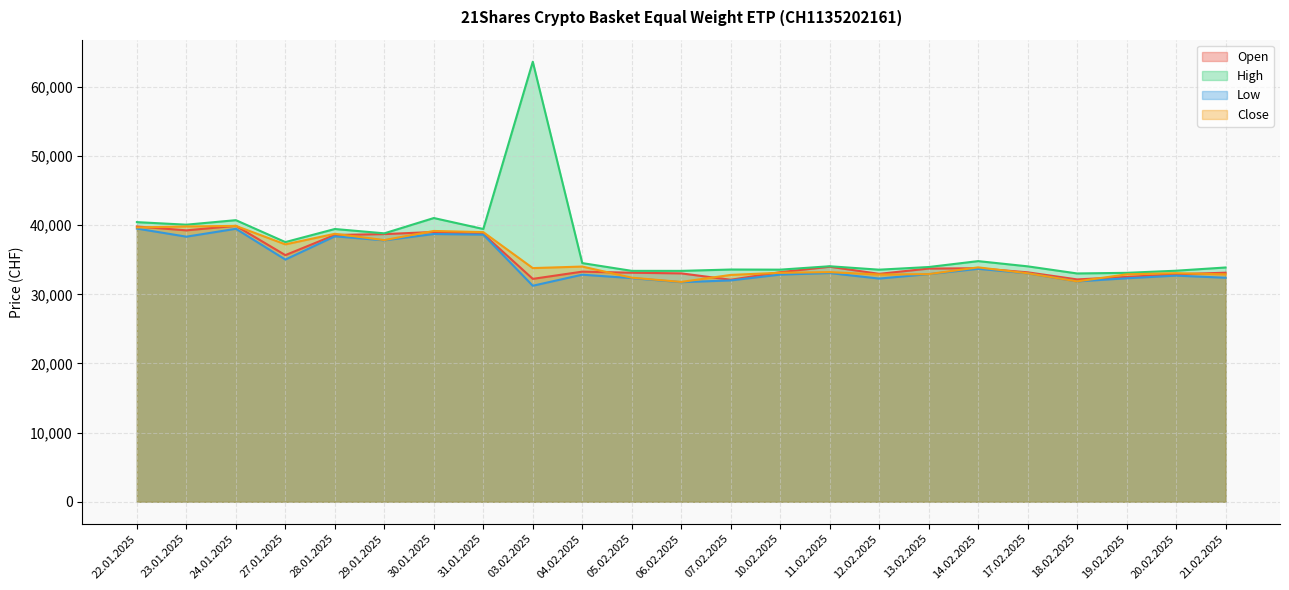

How many distinct data groups are displayed?

4